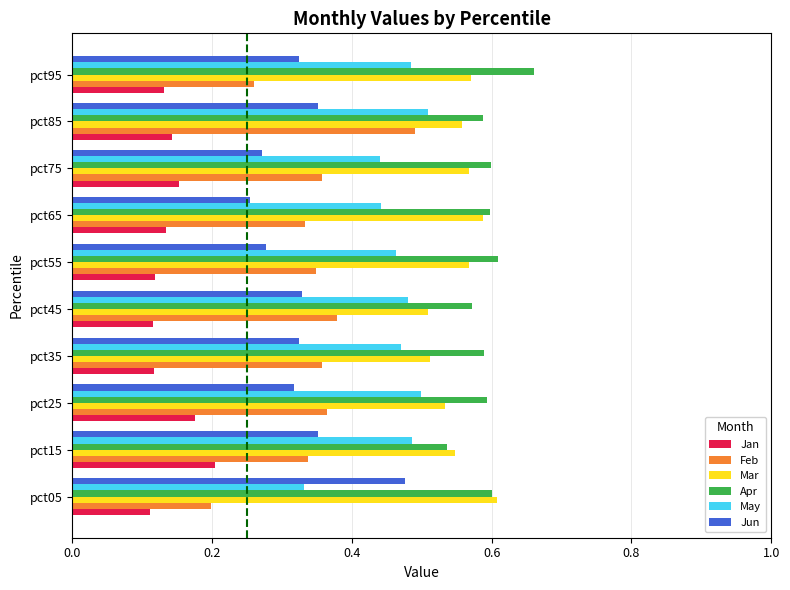

Where is Jun nearest to the value 0?

pct65